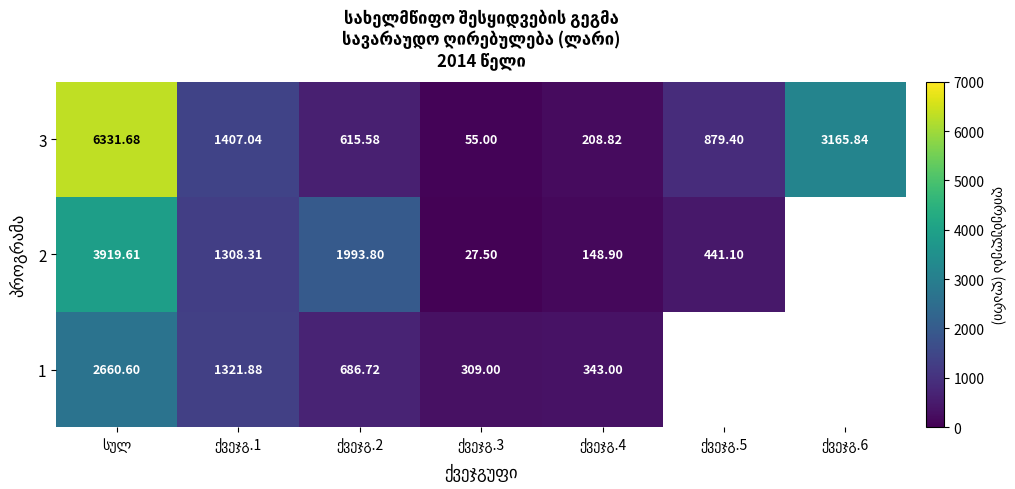

What is the total value across all series at ქვეჯგ.2?

3296.1